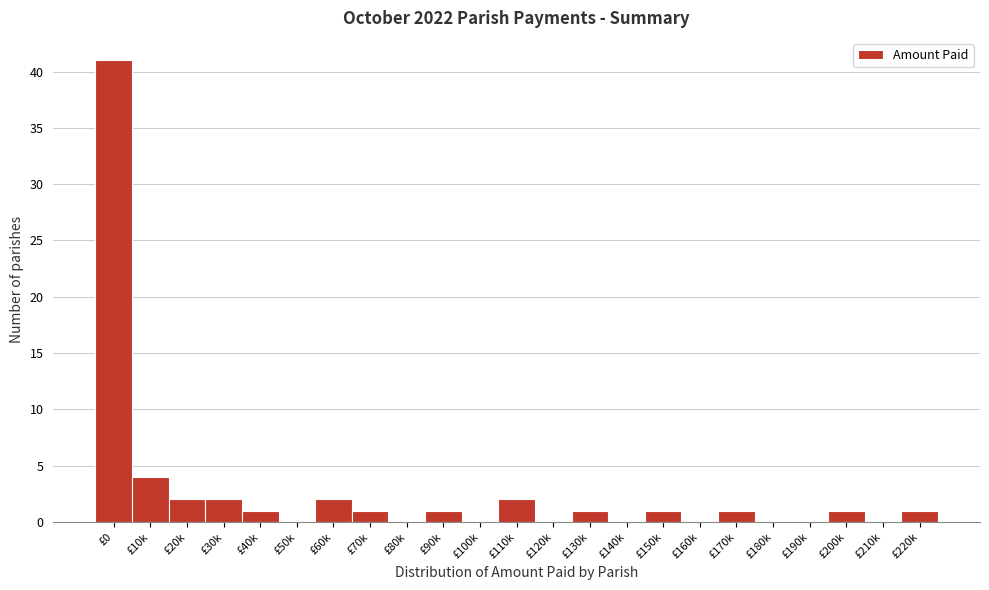

Reading left to right, extract all data points from this chart.

£0=41	£10k=4	£20k=2	£30k=2	£40k=1	£50k=0	£60k=2	£70k=1	£80k=0	£90k=1	£100k=0	£110k=2	£120k=0	£130k=1	£140k=0	£150k=1	£160k=0	£170k=1	£180k=0	£190k=0	£200k=1	£210k=0	£220k=1